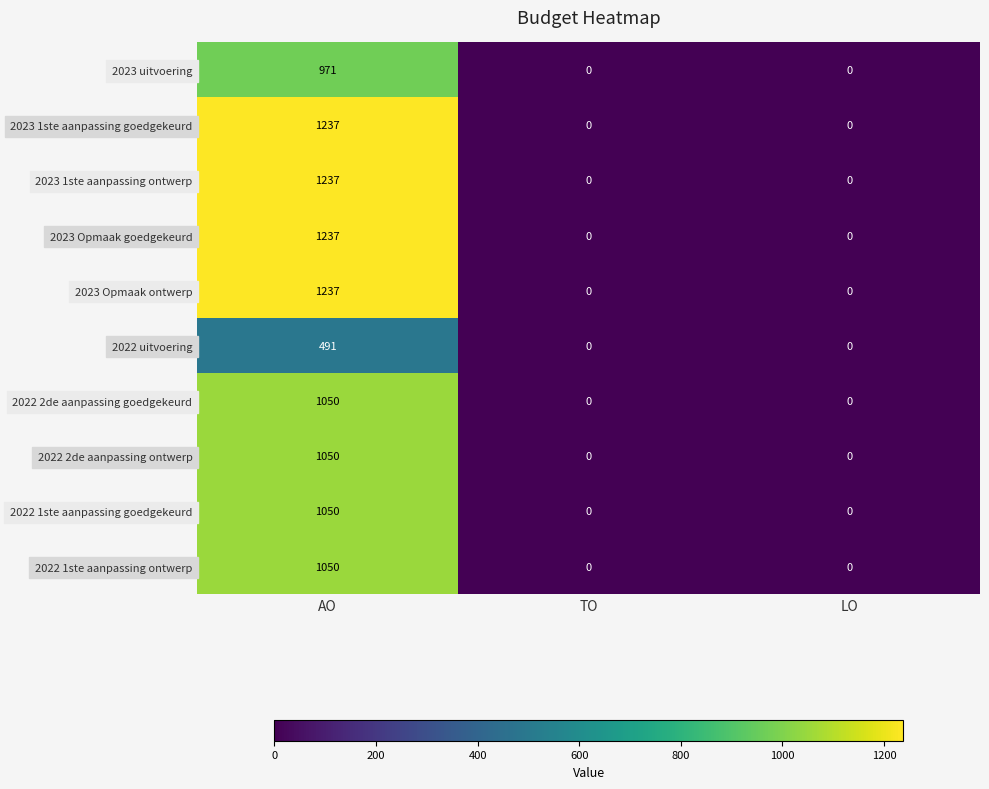

At which category is the sum across all series the highest?

AO